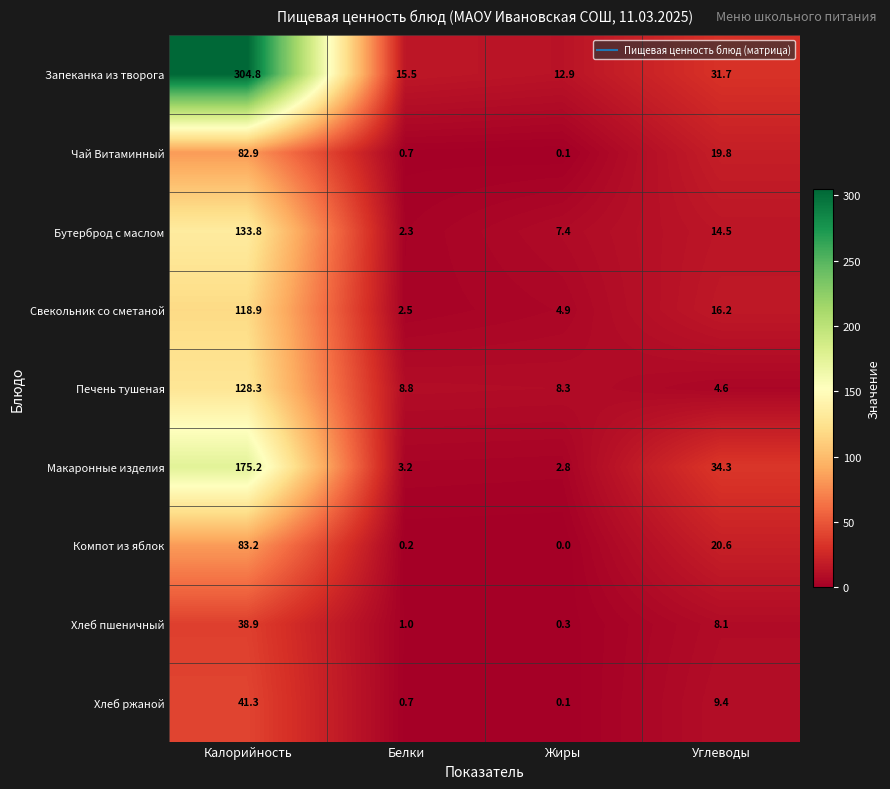

Read the Бутерброд с маслом value at Калорийность.

133.8